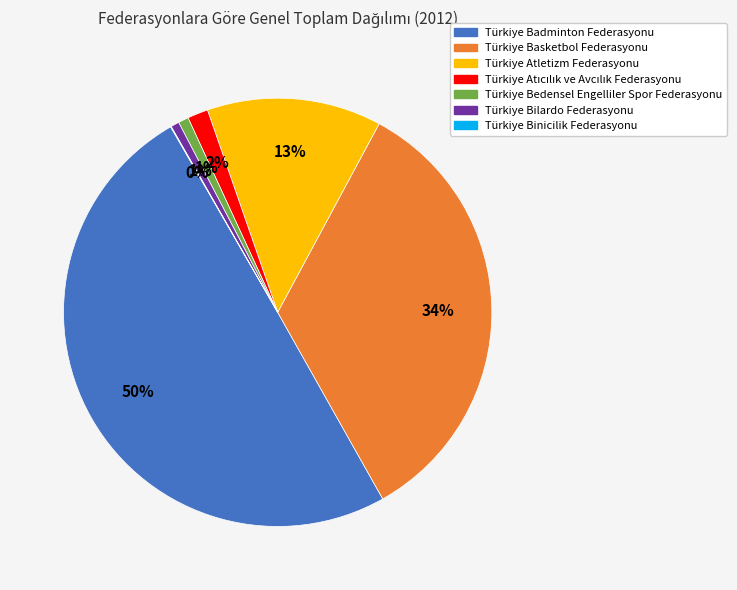

Which slice is the largest?

Türkiye Badminton Federasyonu